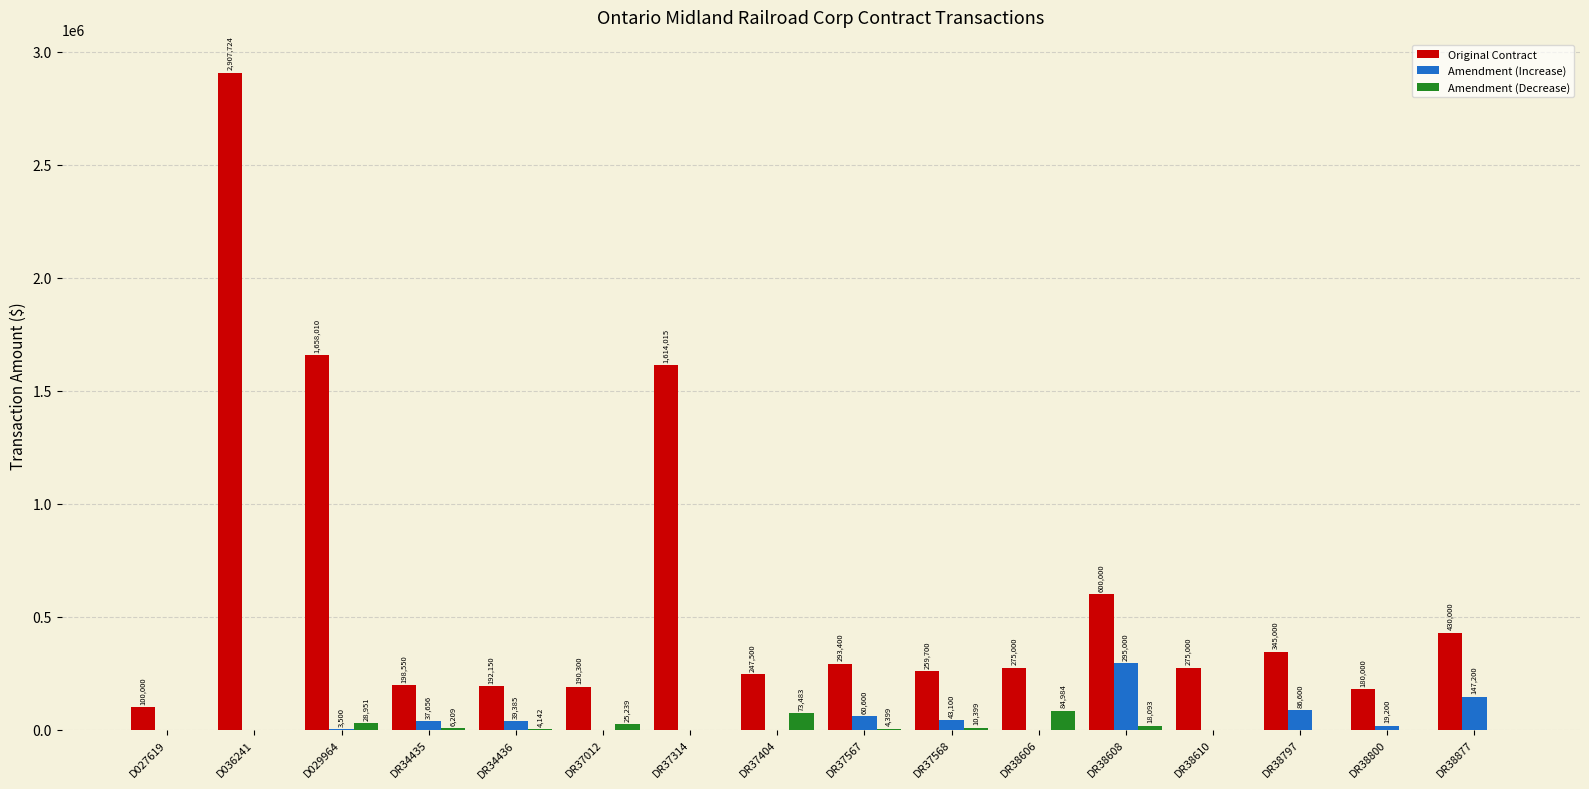

Is the value of Amendment (Decrease) at DR34436 greater than the value of Original Contract at DR38606?

No